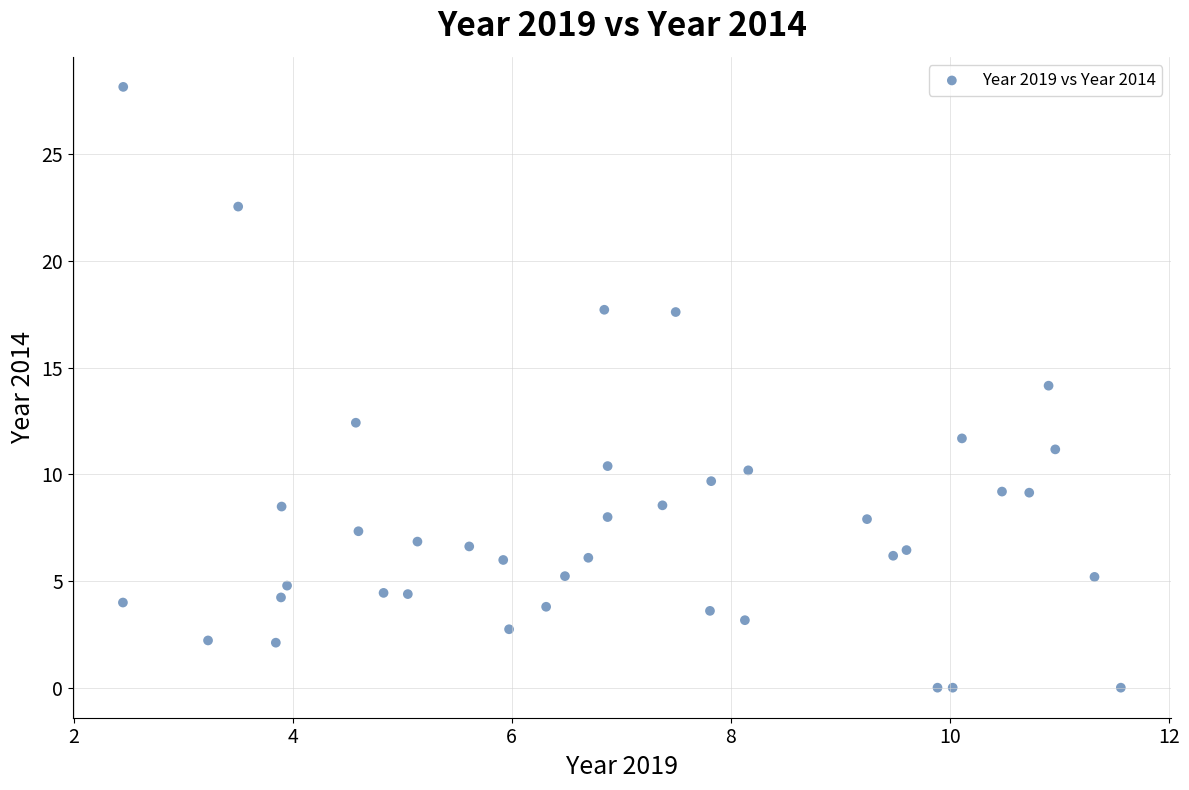

What is the range of Y values (max minus min)?

28.2